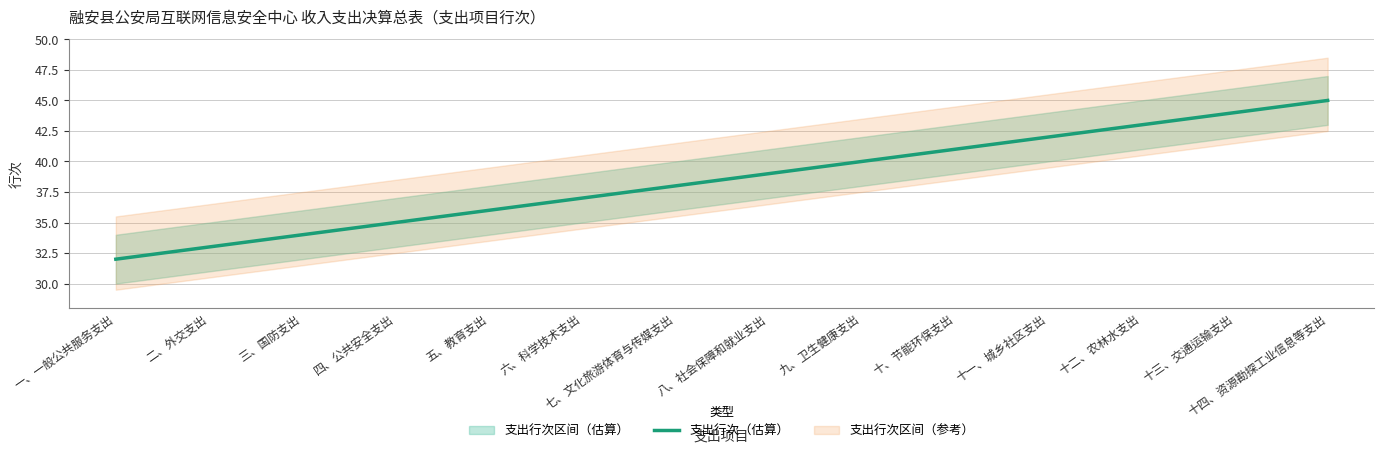

What is the change in value from 十一、城乡社区支出 to 十二、农林水支出?

+1